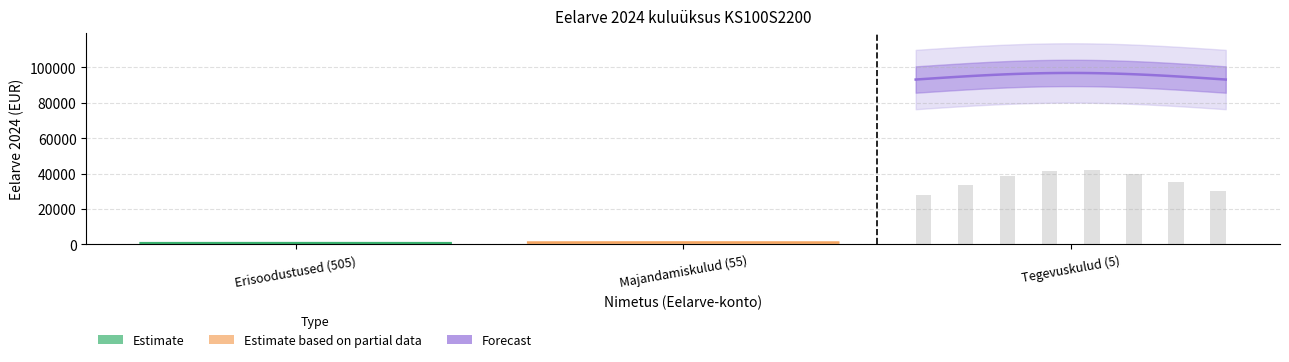

What is the label of the 3rd bar from the left?

Tegevuskulud (5)